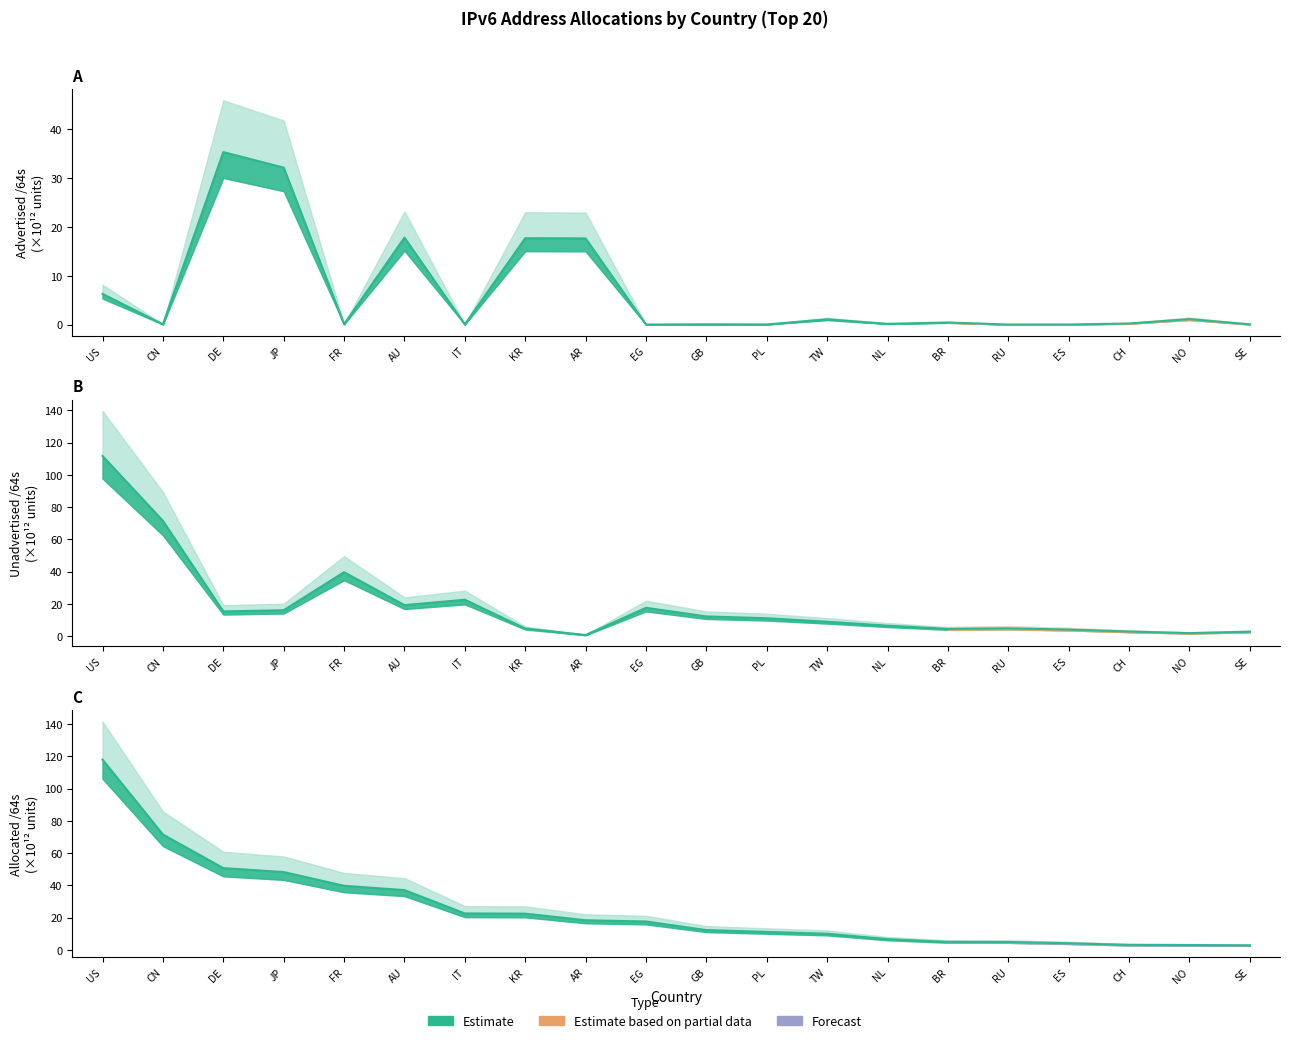

What is the label of the 17th point from the right?

JP